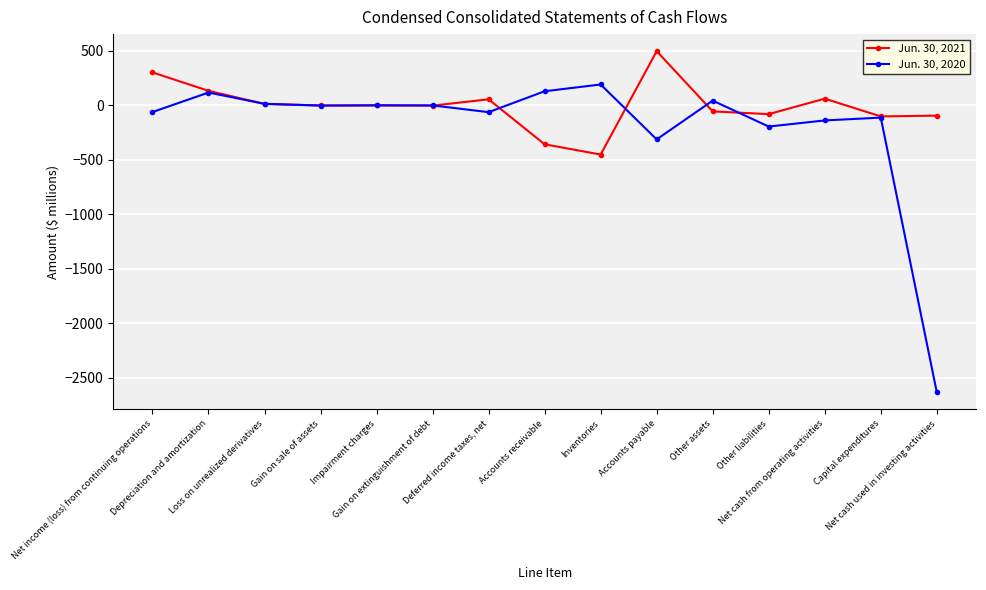

Which series has the largest total across all categories?

Jun. 30, 2021